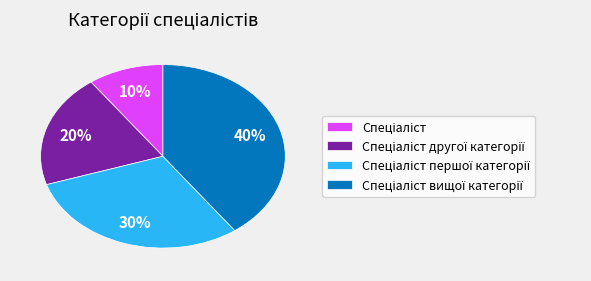

Does any single category account for the majority?

No